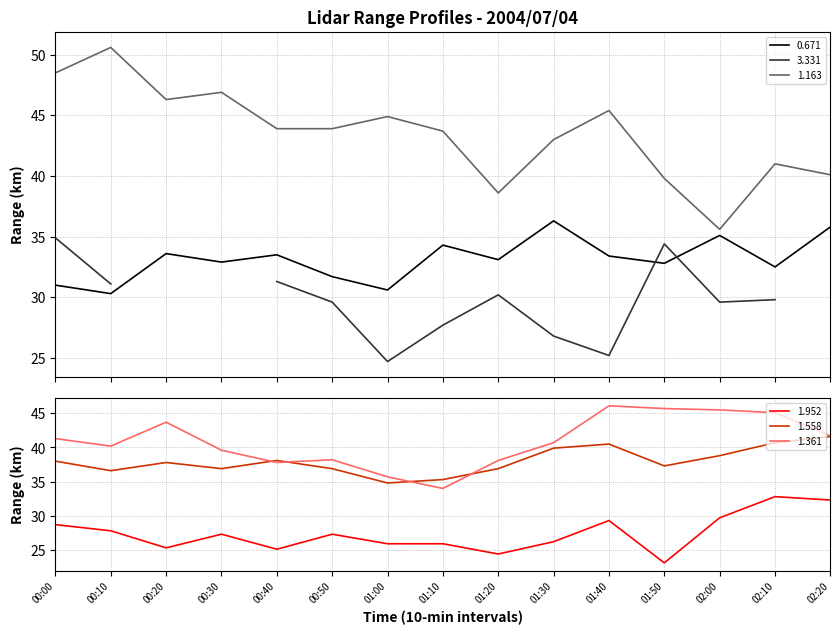

True or false: 1.361 and 1.952 intersect in this chart.

False